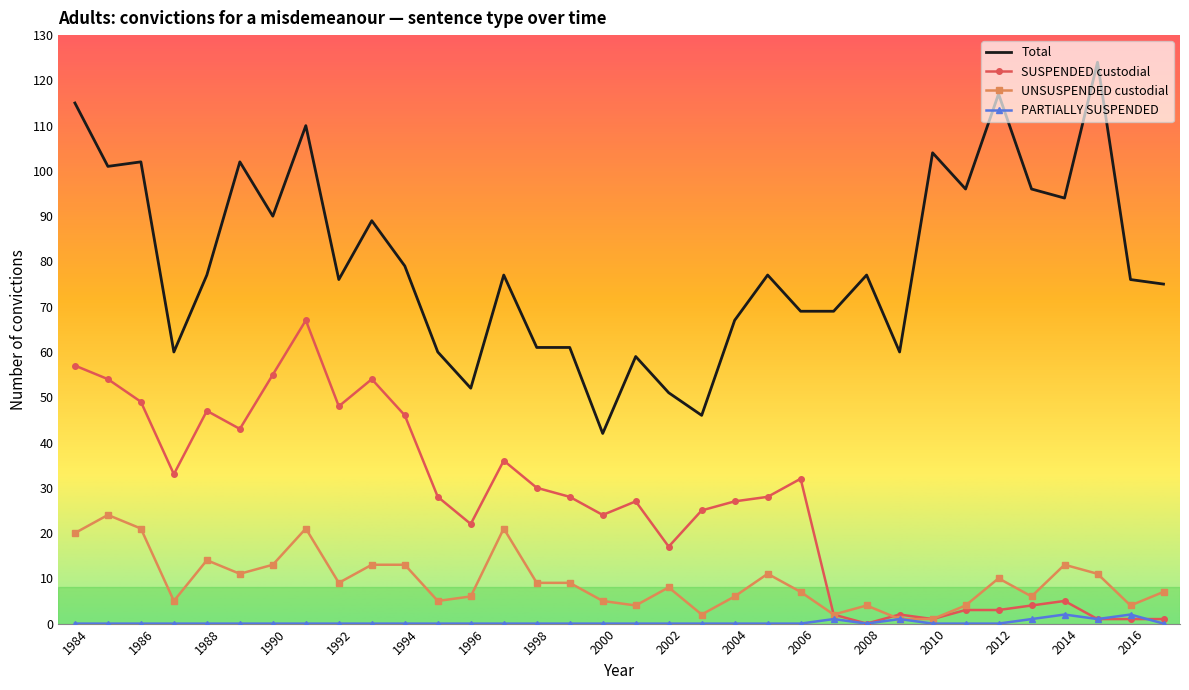

Which series has the largest total across all categories?

Total